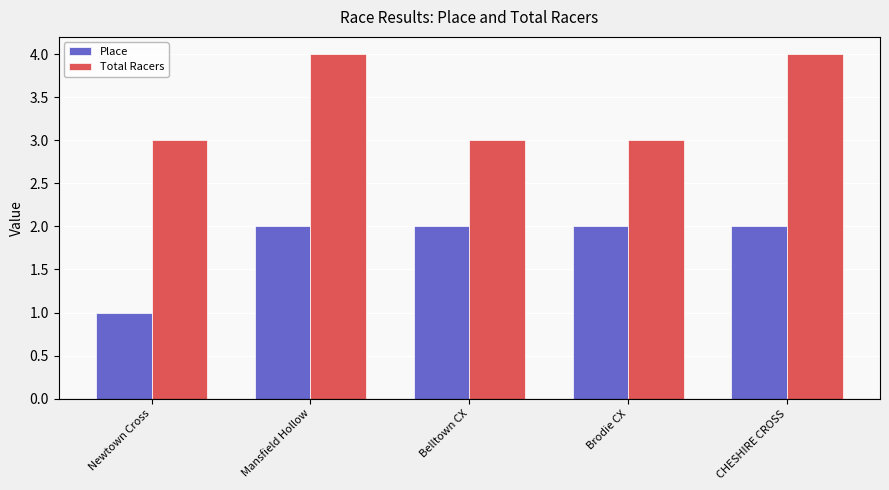

True or false: Place has a value of 2 at CHESHIRE CROSS.

True